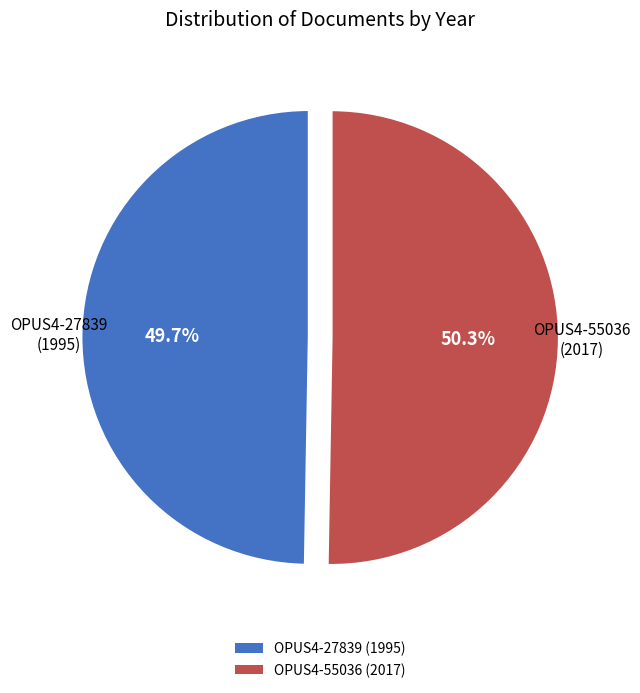

To the nearest percent, what is the difference between the OPUS4-55036 (2017) and OPUS4-27839 (1995) slice percentages?

1%